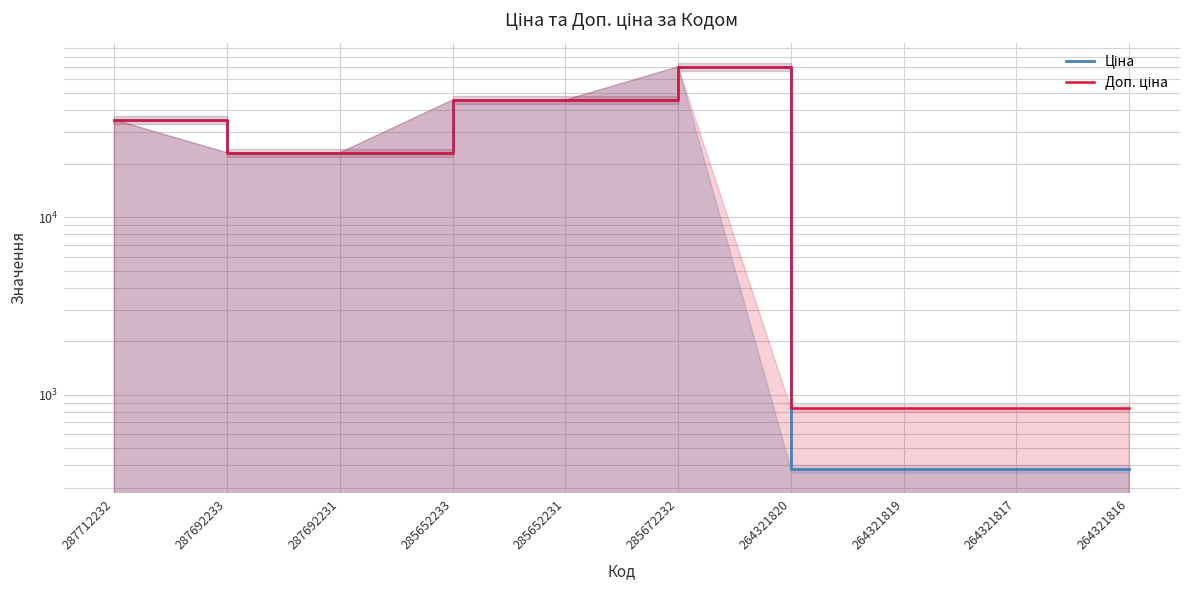

Rank the categories by Ціна value from highest to lowest.

285672232, 285652233, 285652231, 287712232, 287692233, 287692231, 264321820, 264321819, 264321817, 264321816